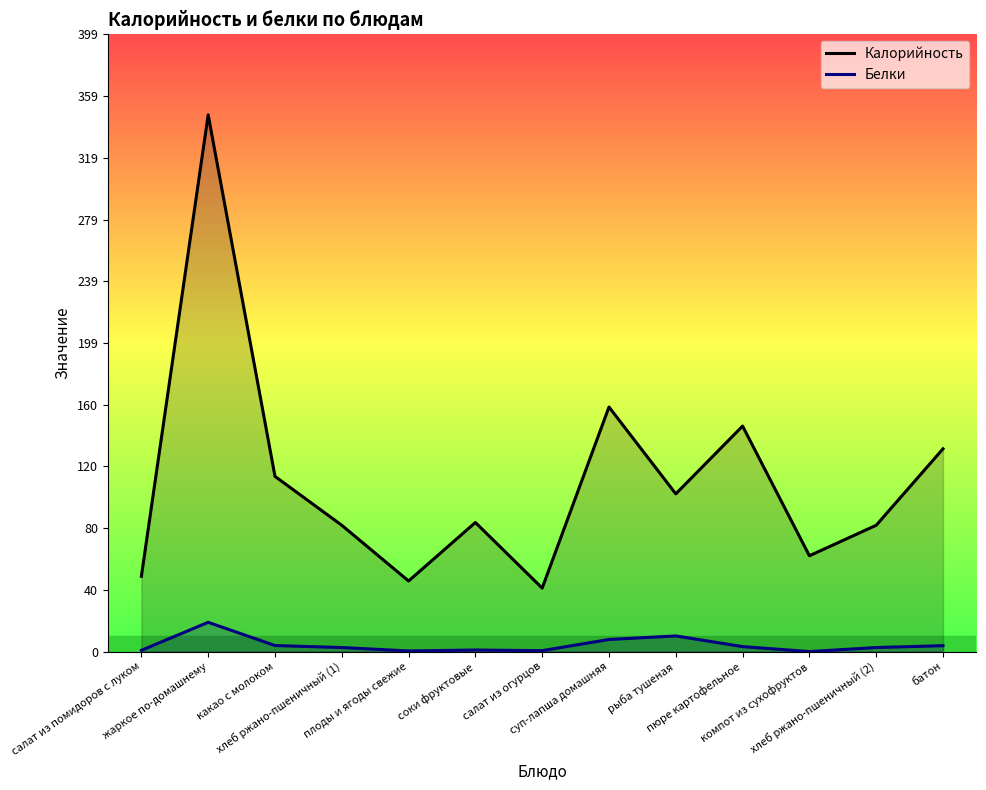

Where is Калорийность nearest to the value 193?

суп-лапша домашняя